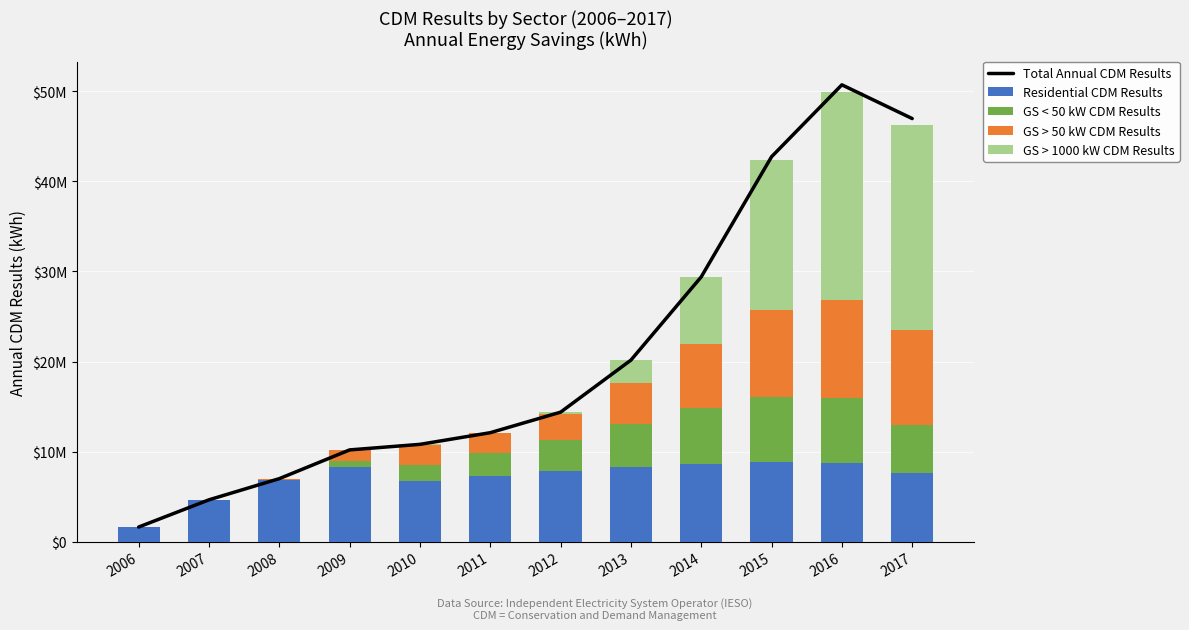

Reading left to right, extract all data points from this chart.

Total Annual CDM Results: 1623155.2	4646180.6	6995958.7	10186808.0	10803490.5	12098106.0	14377494.5	20154698.3	29397170.2	42735765.6	50722239.8	46975947.7
Residential CDM Results: 1623155.2	4646180.6	6816130.0	8262416.0	6707812.2	7261362.0	7818796.6	8253039.4	8615819.7	8793615.1	8764898.1	7640624.6
GS < 50 kW CDM Results: 0.0	0.0	50032.2	713364.3	1834512.1	2580473.5	3418593.1	4757562.3	6261863.5	7255234.3	7216281.3	5364658.8
GS > 50 kW CDM Results: 0.0	0.0	129796.6	1205415.7	2242150.1	2172752.6	2953081.6	4625958.5	7042383.0	9704337.5	10899237.1	10530820.4
GS > 1000 kW CDM Results: 0.0	0.0	0.0	5612.0	19016.1	83518.0	187023.1	2518138.1	7477104.0	16583532.8	23055030.9	22687663.4